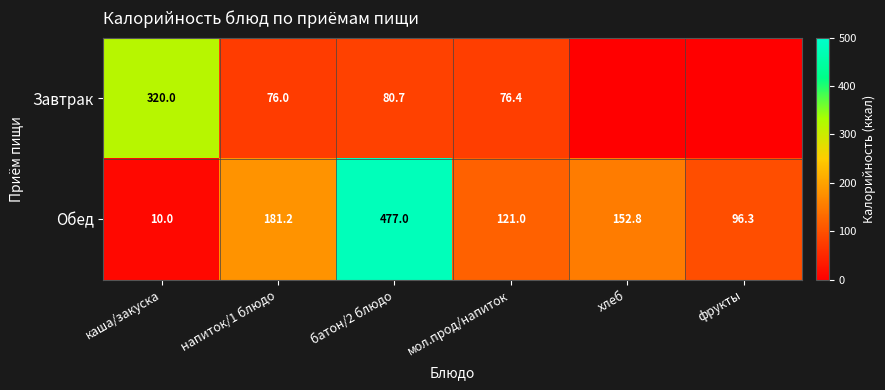

Between напиток/1 блюдо and батон/2 блюдо, which series saw the biggest shift?

Обед